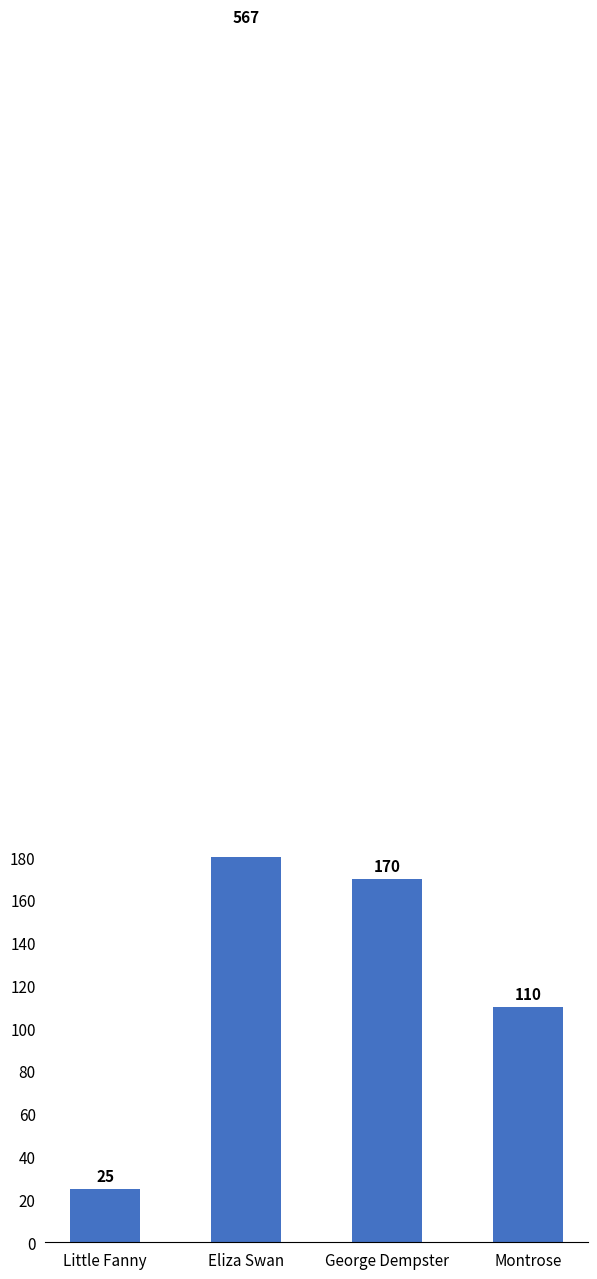

The chart shows a value of 170 at George Dempster. True or false?

True